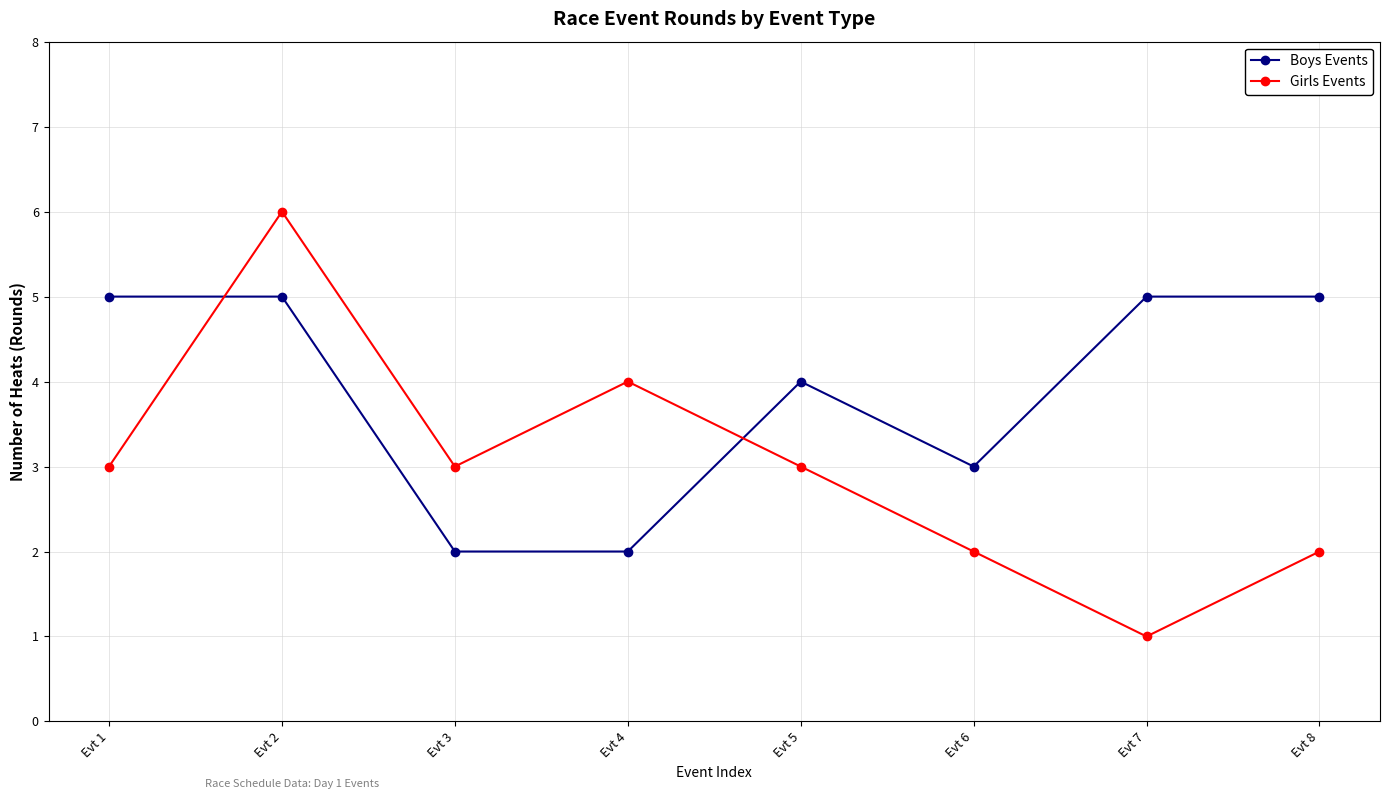

Is it true that Girls Events equals 4 at Evt 3?

False